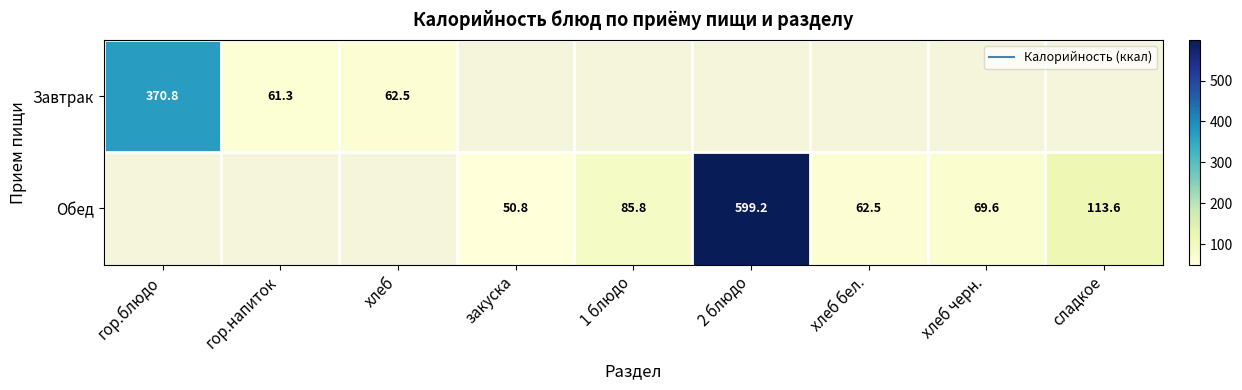

List the labels in order of Завтрак value, smallest first.

гор.напиток, хлеб, гор.блюдо, закуска, 1 блюдо, 2 блюдо, хлеб бел., хлеб черн., сладкое